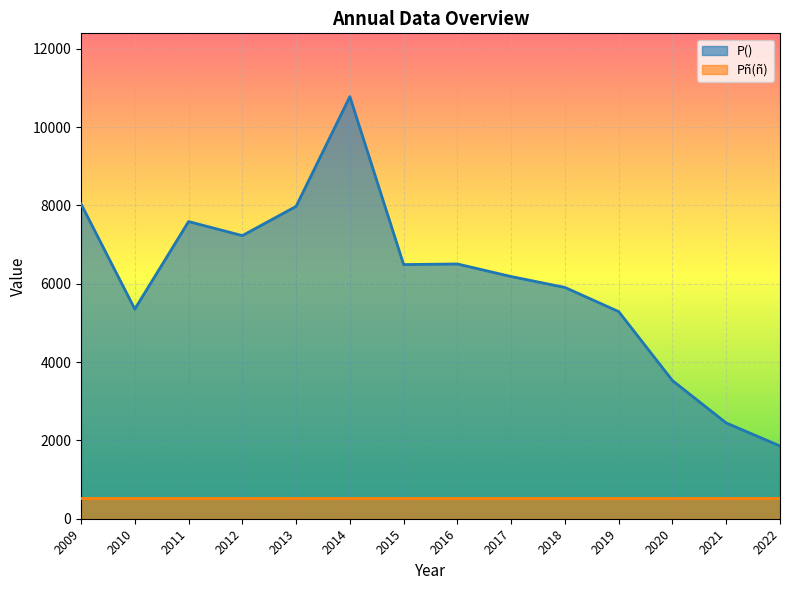

What is the value of the 14th point from the left?

1858